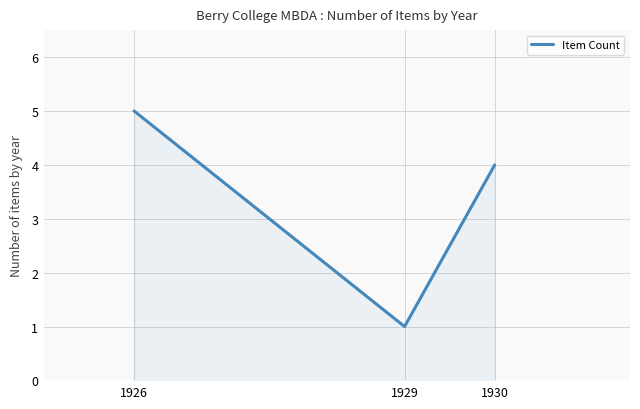

List the labels in order of value, largest first.

1926, 1930, 1929